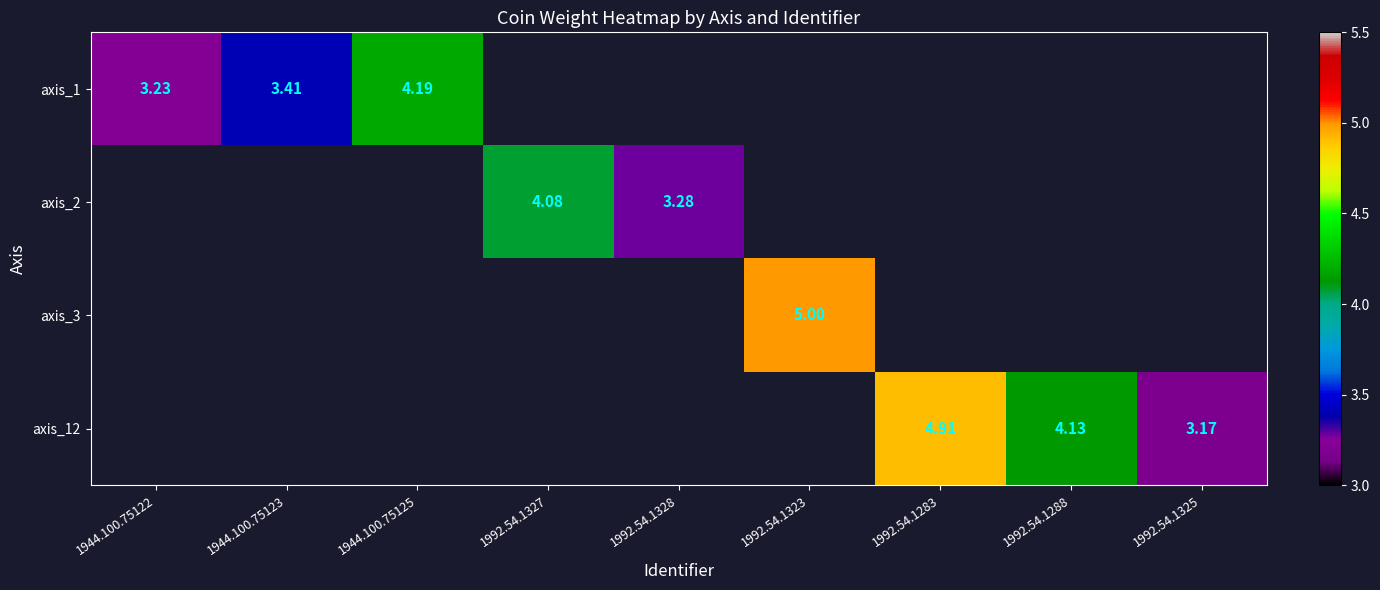

Rank the categories by axis_1 value from lowest to highest.

1944.100.75122, 1944.100.75123, 1944.100.75125, 1992.54.1327, 1992.54.1328, 1992.54.1323, 1992.54.1283, 1992.54.1288, 1992.54.1325